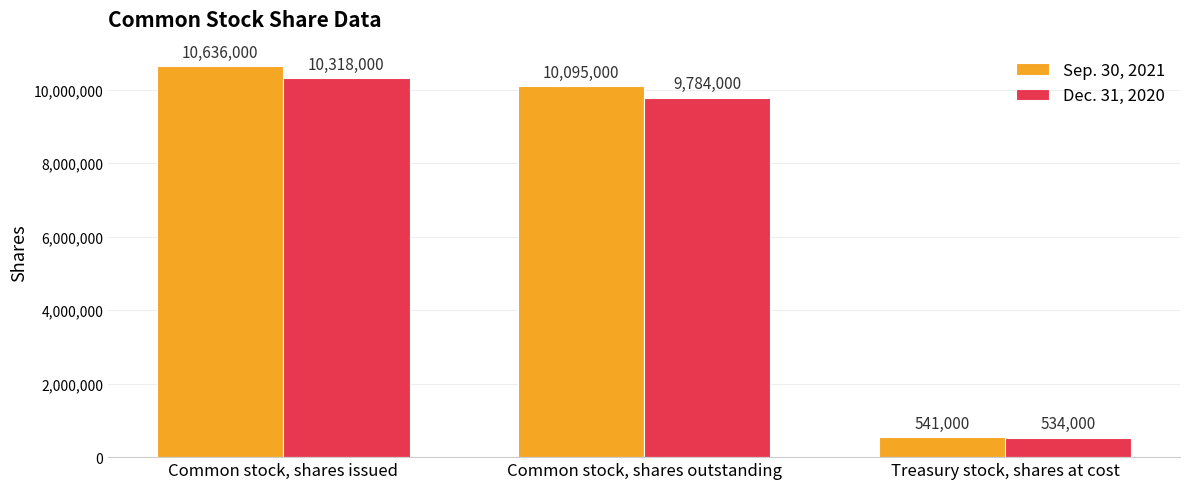

Reading left to right, transcribe all the data shown in this chart.

Sep. 30, 2021: 10636000	10095000	541000
Dec. 31, 2020: 10318000	9784000	534000